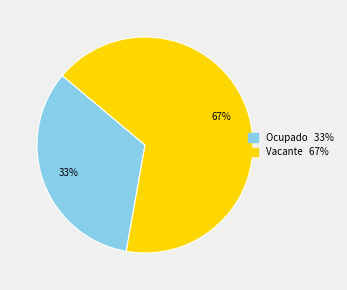

To the nearest percent, what is the average slice percentage?

50%